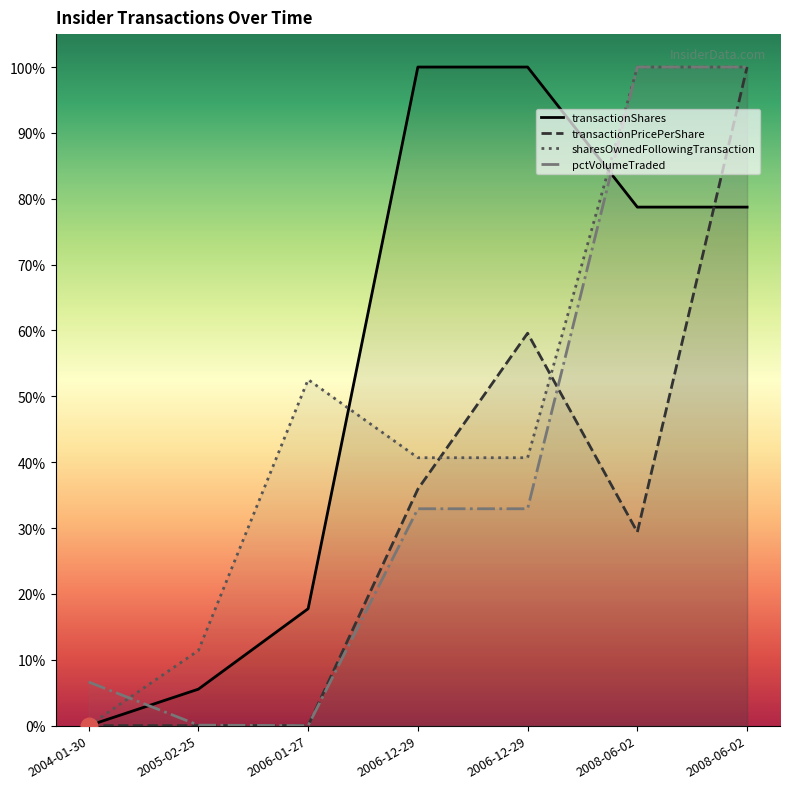

At 2006-01-27, list the series in order from largest to smallest.

sharesOwnedFollowingTransaction, transactionShares, transactionPricePerShare, pctVolumeTraded